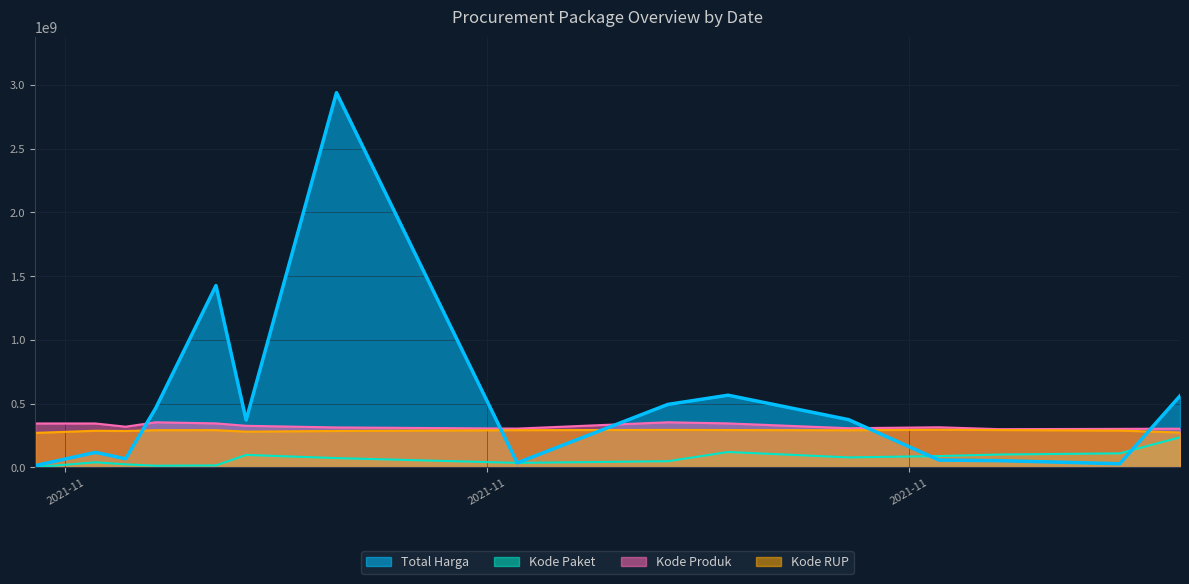

How many times do Kode RUP and Total Harga cross each other?

5